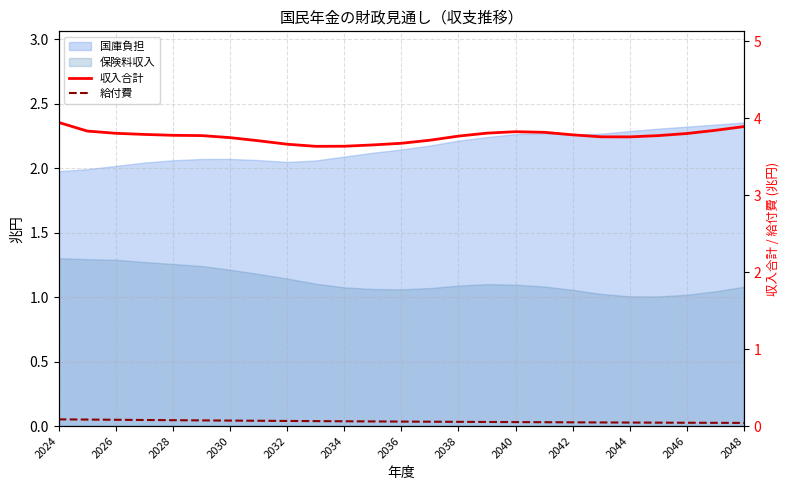

Is the value of 収入合計 at 2034 greater than the value of 給付費 at 2040?

Yes